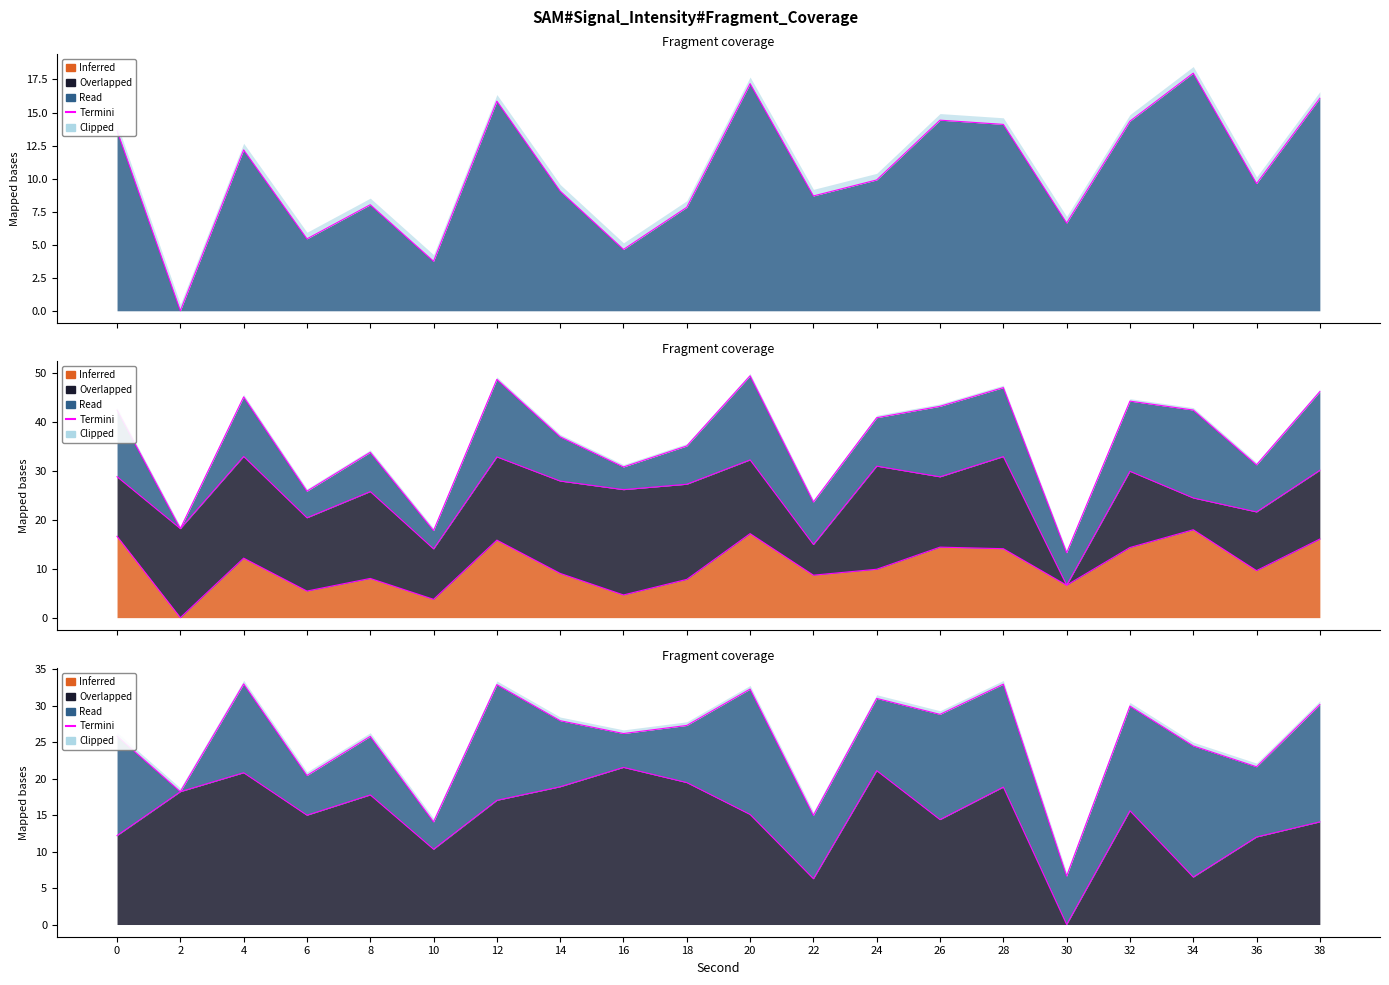

How many data points are less than 27?

10